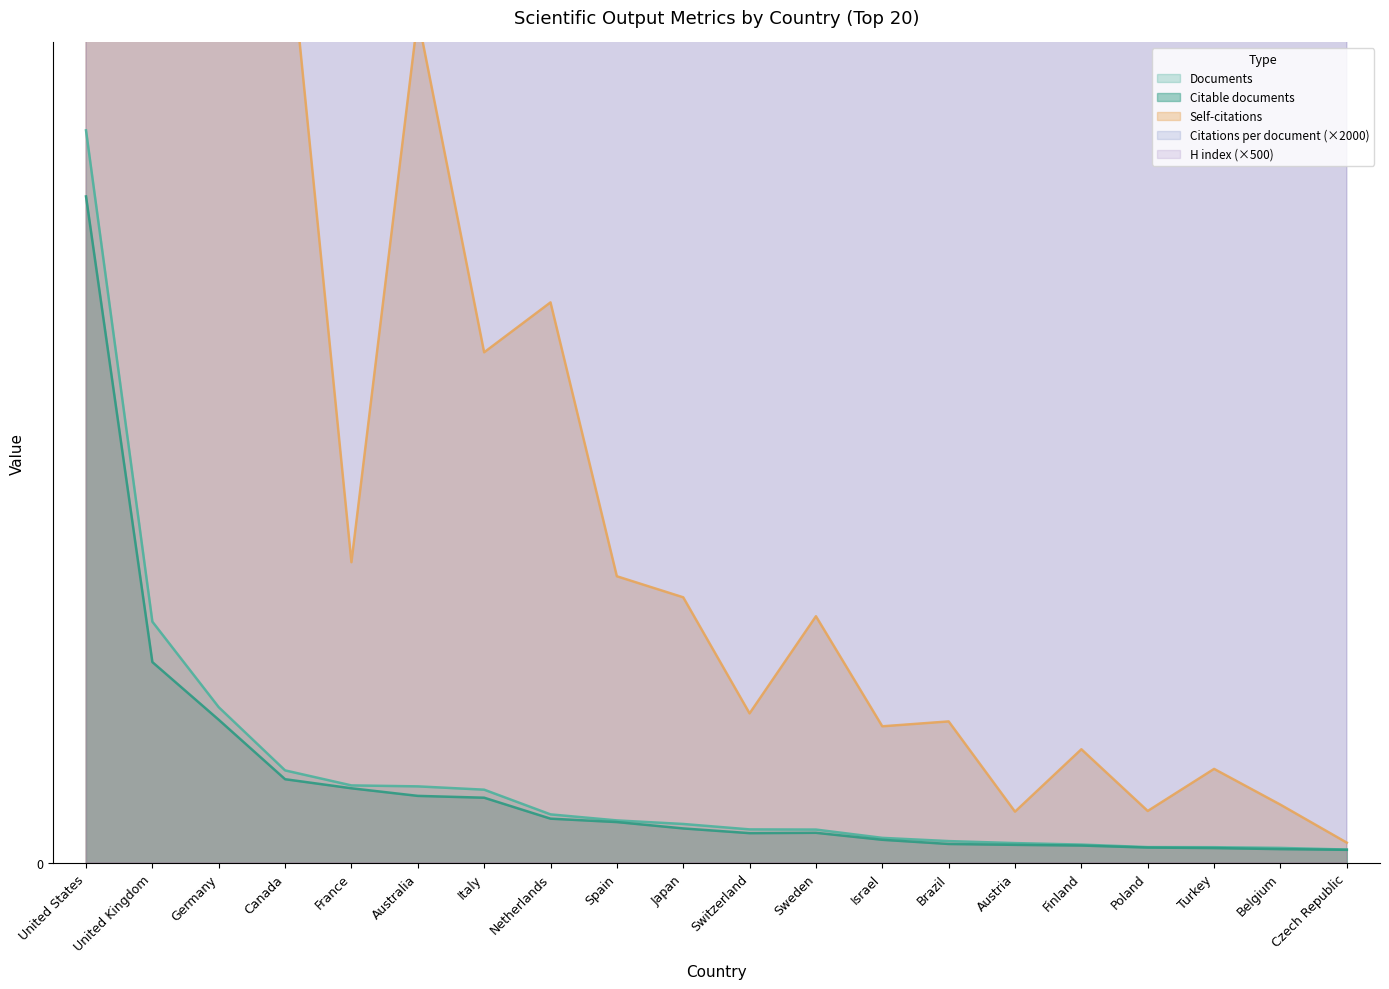

Count the number of categories in the chart.

20